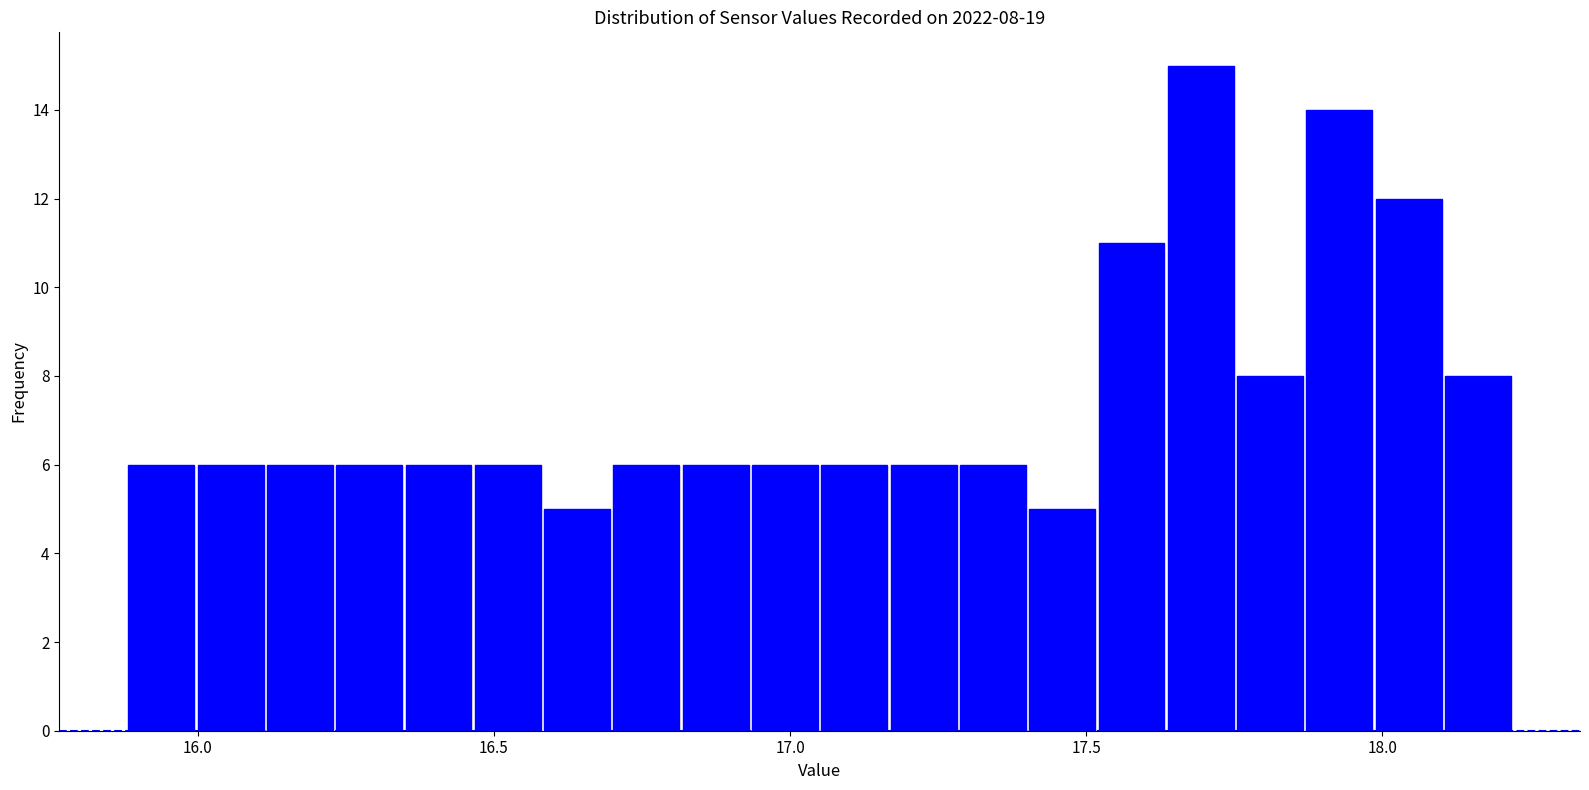

Around what value on the x-axis is the tallest bar? Give the approximate position of its centre, as read against the axis.

17.70